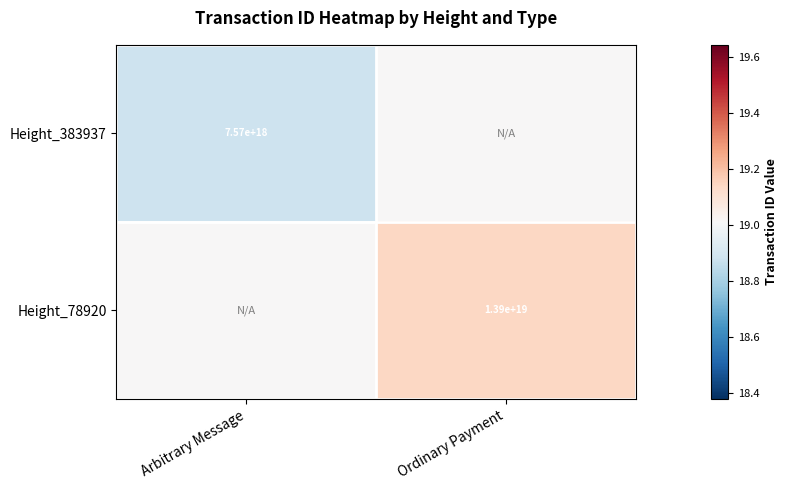

Is the value of Height_78920 at Ordinary Payment greater than the value of Height_383937 at Arbitrary Message?

Yes